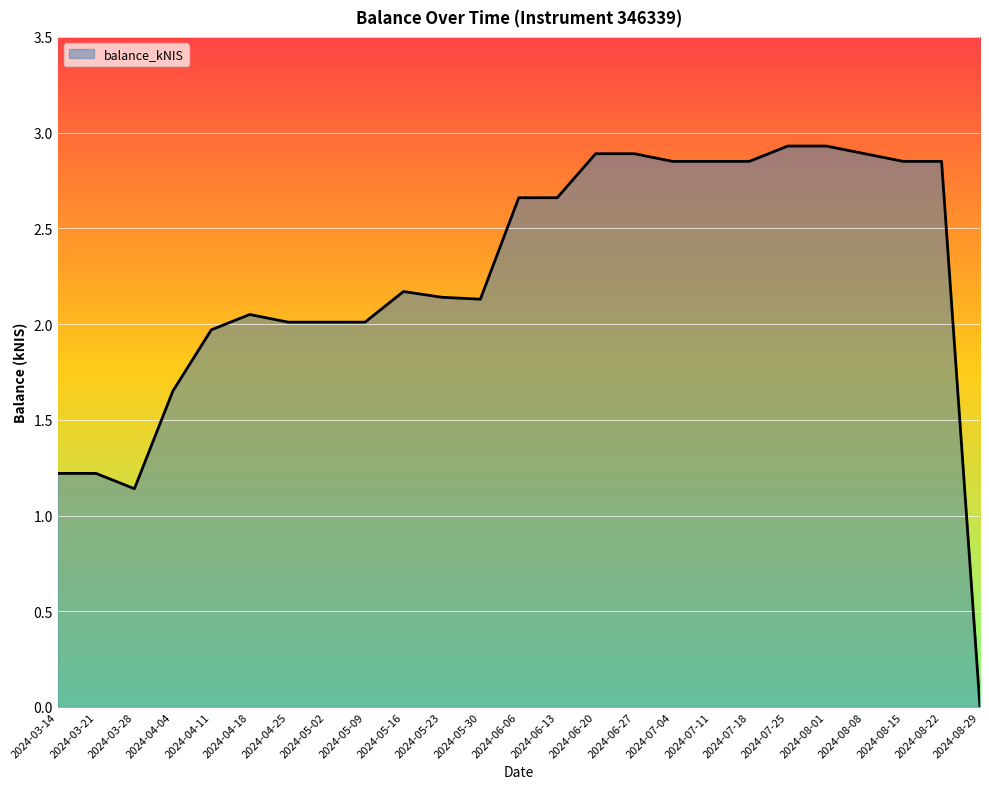

What position from the right is 2024-03-14?

25